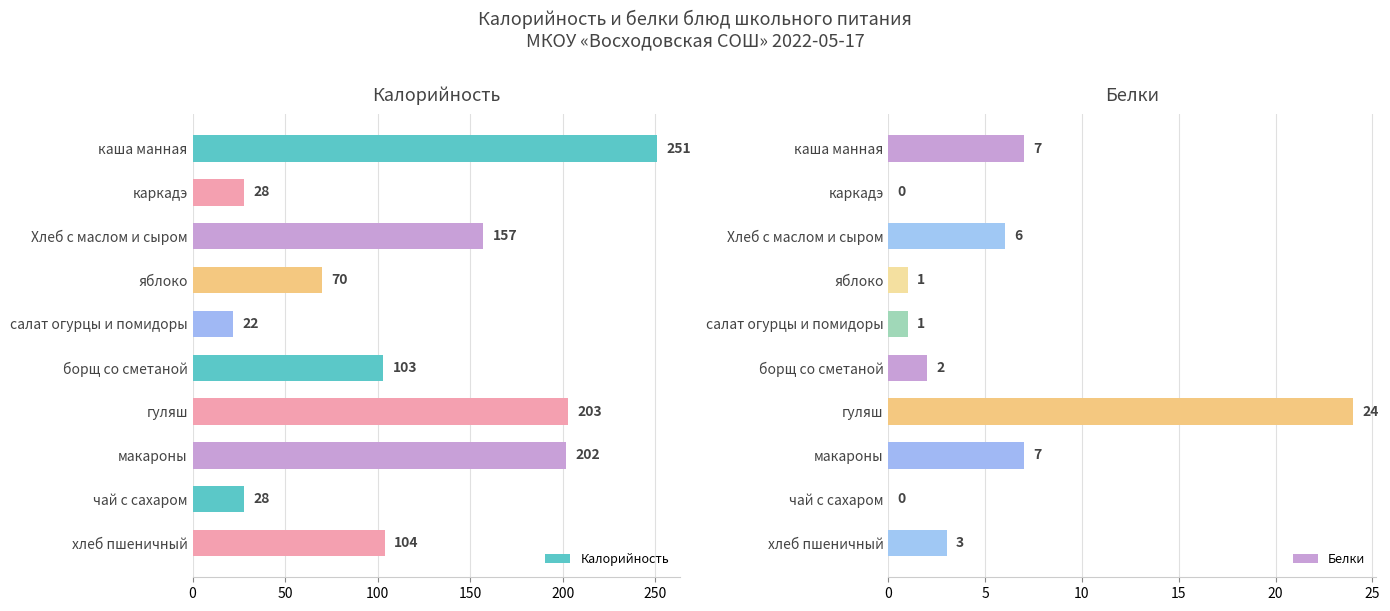

What is the highest value of the Белки series?

24